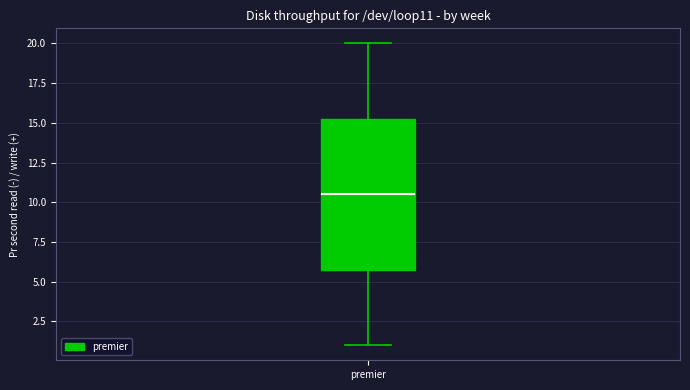

Transcribe this box plot: give where the median line is, the range the box spans, and where the two whiskers end, as read against the y-axis. The values are not printed on the chart, so give them approximately, as read against the axis.

median 10.5, box 6.0 to 15.5, whiskers 1.0 to 20.0